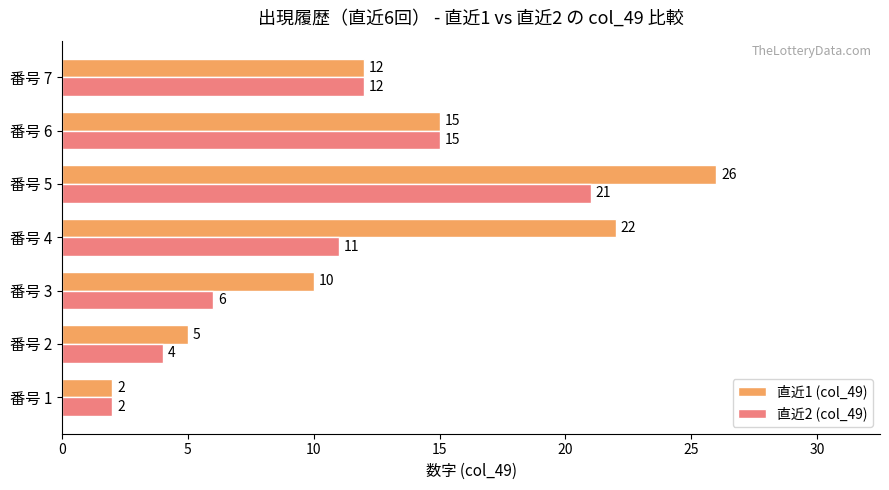

True or false: 直近1 (col_49) has a value of 22 at 番号 4.

True